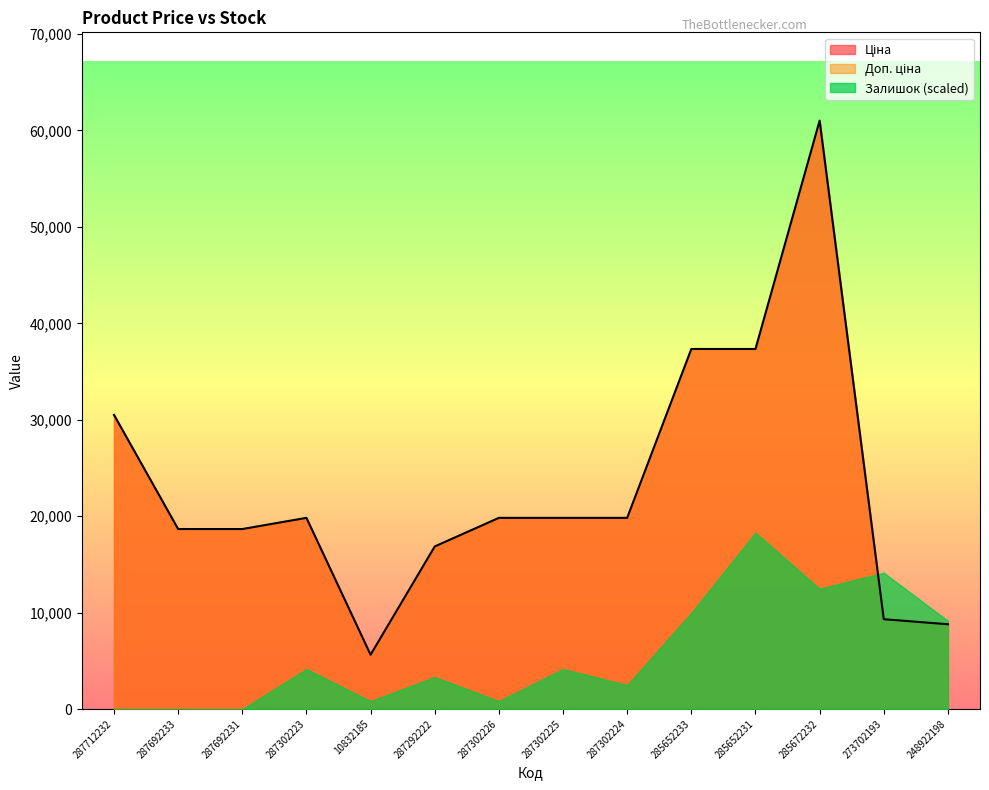

What are all the series names shown in the legend?

Ціна, Доп. ціна, Залишок